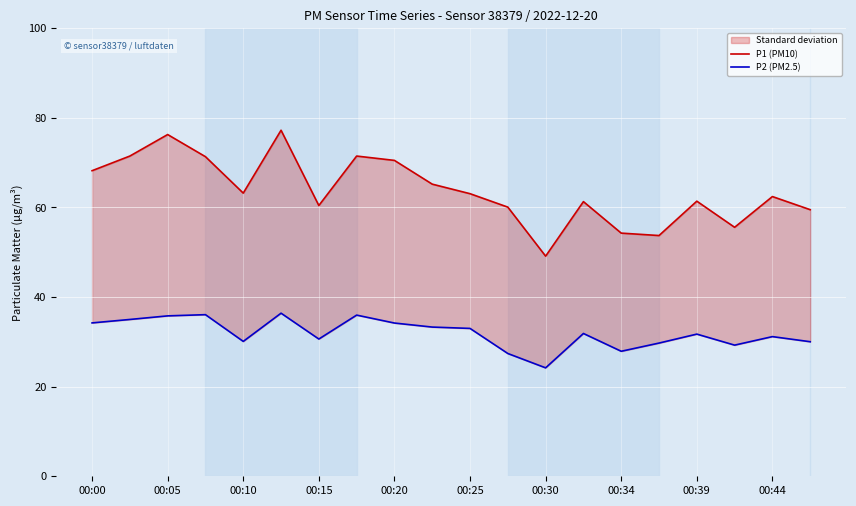

Does the chart display data point markers on the line(s)?

No